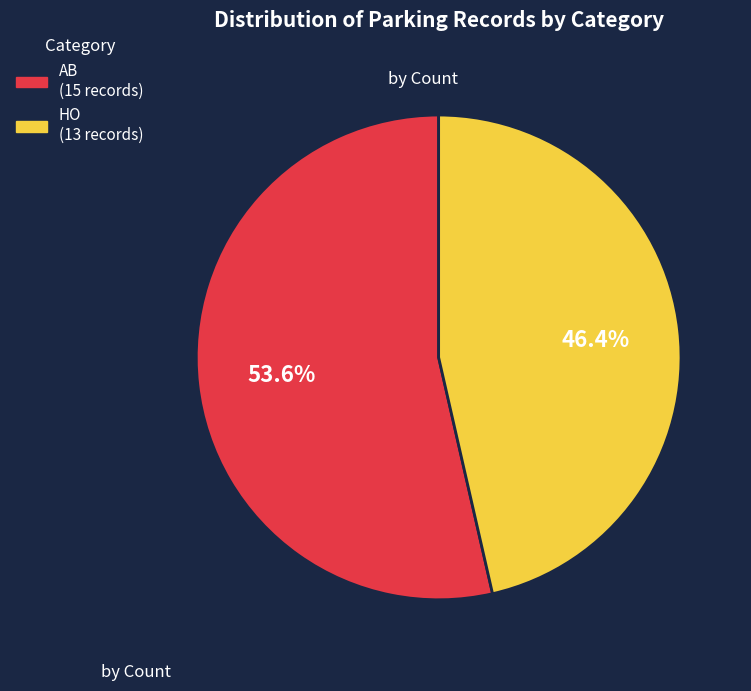

Which slice is the smallest?

HO